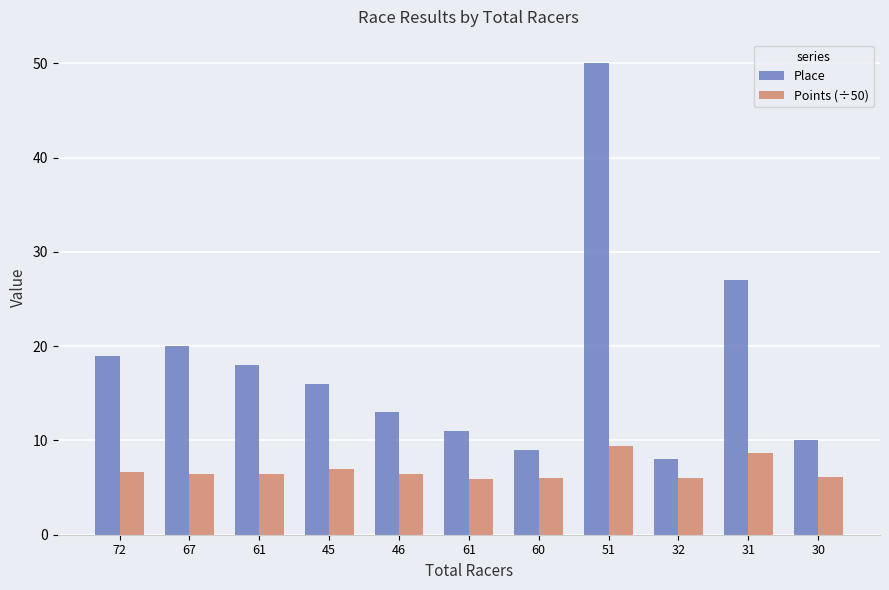

List the series in order of their overall mean, lowest first.

Points (÷50), Place